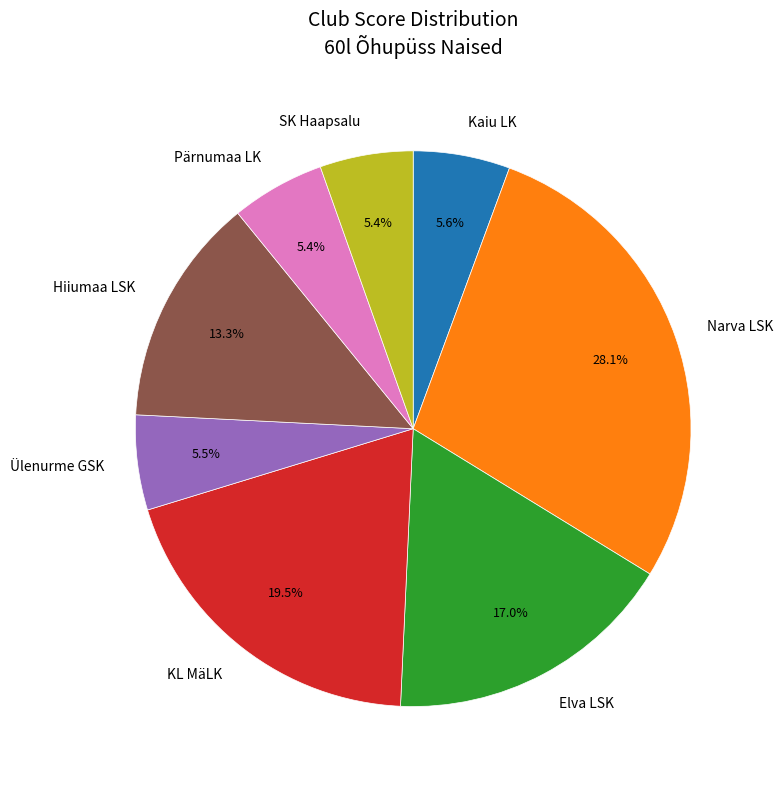

To the nearest percent, what is the average slice percentage?

12%